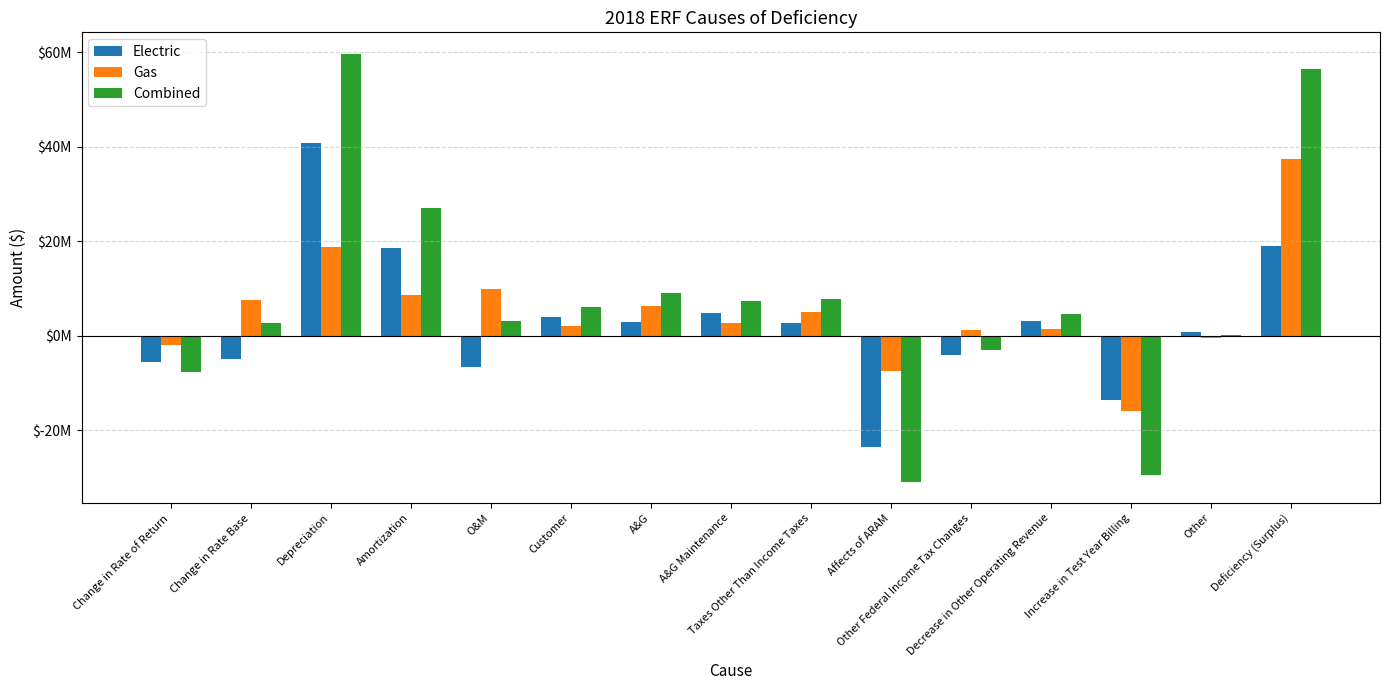

What are all the series names shown in the legend?

Electric, Gas, Combined